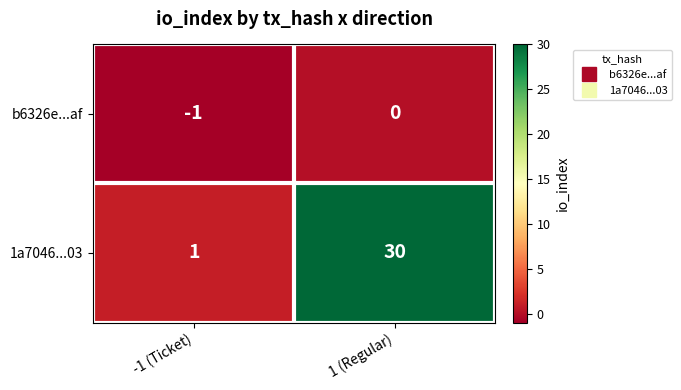

Which series has the largest total across all categories?

1a7046...03